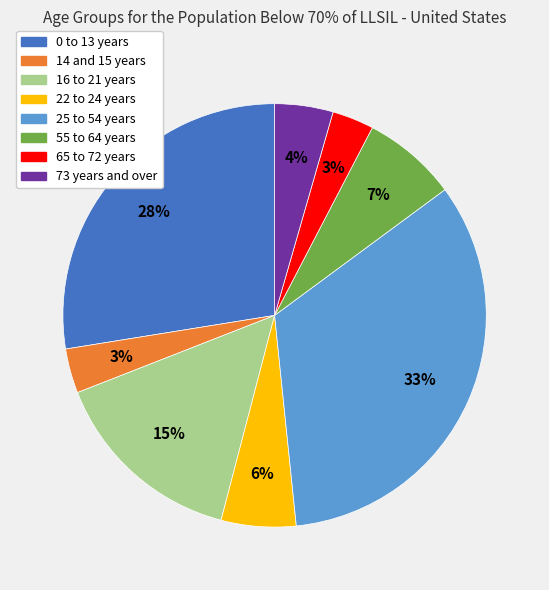

To the nearest percent, what is the combined percentage of 0 to 13 years and 65 to 72 years?

31%